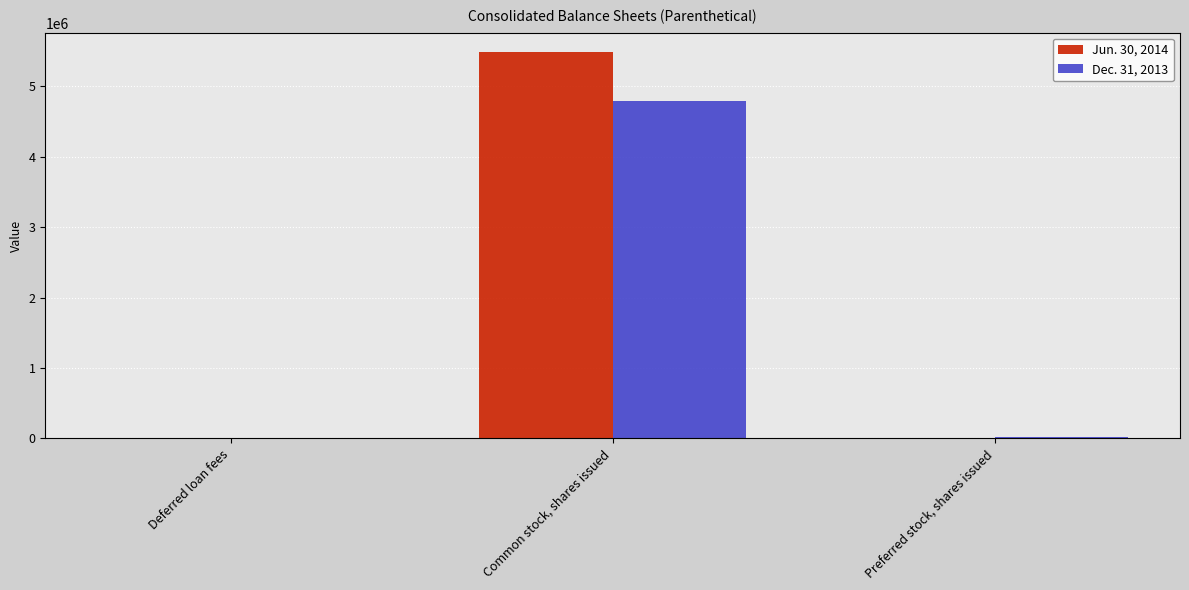

At which category is the sum across all series the highest?

Common stock, shares issued